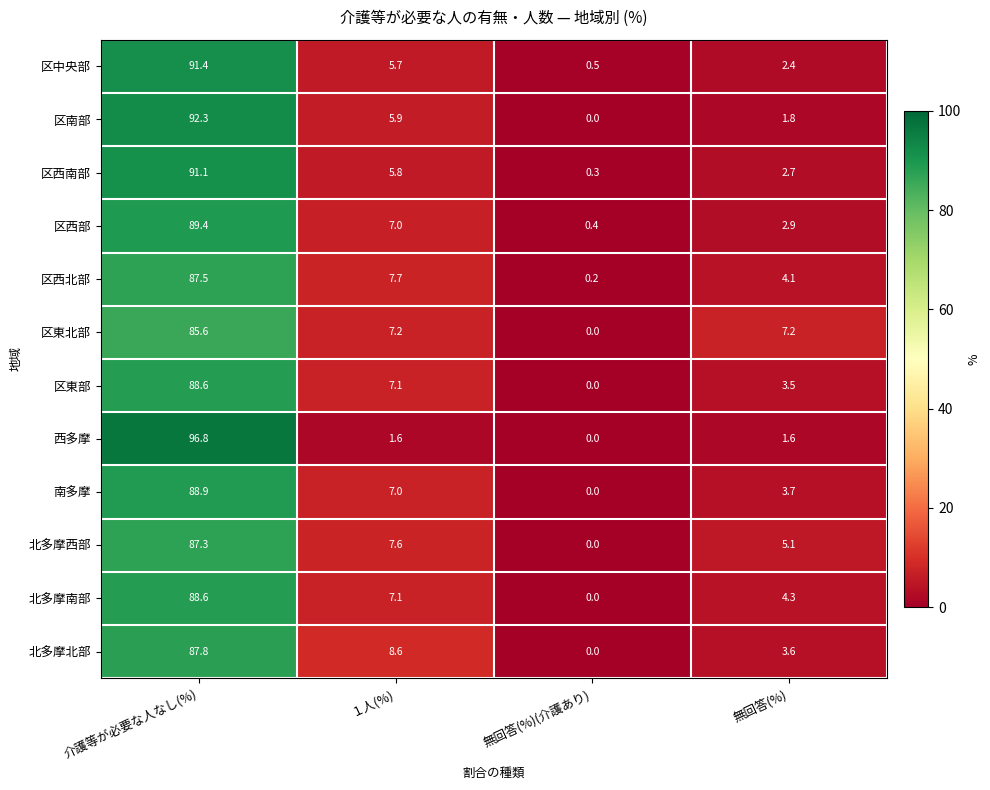

What is the difference between the 区西北部 values at 無回答(%) and 無回答(%)(介護あり)?

3.9